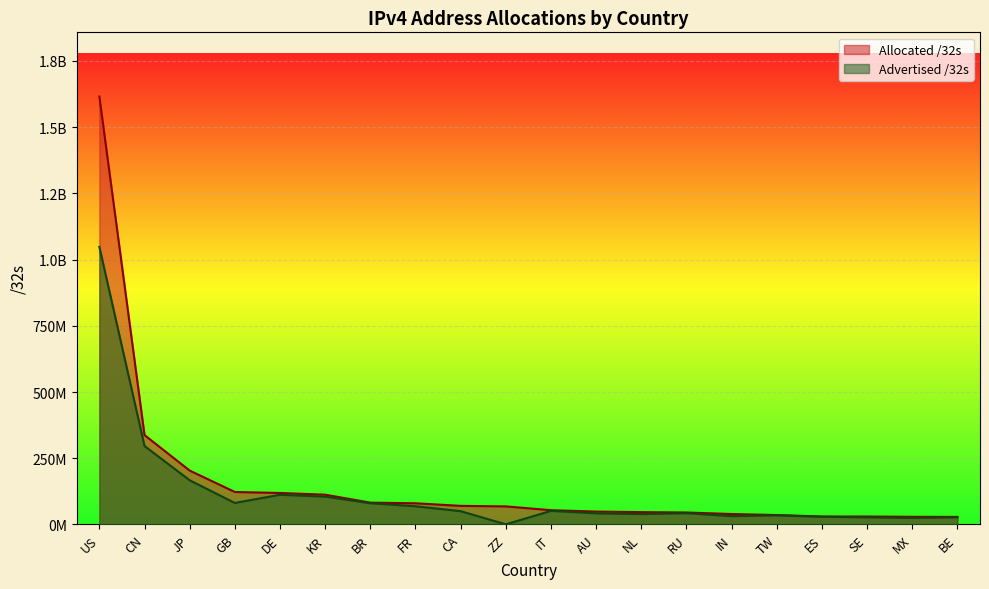

What is the label of the 6th point from the left?

KR